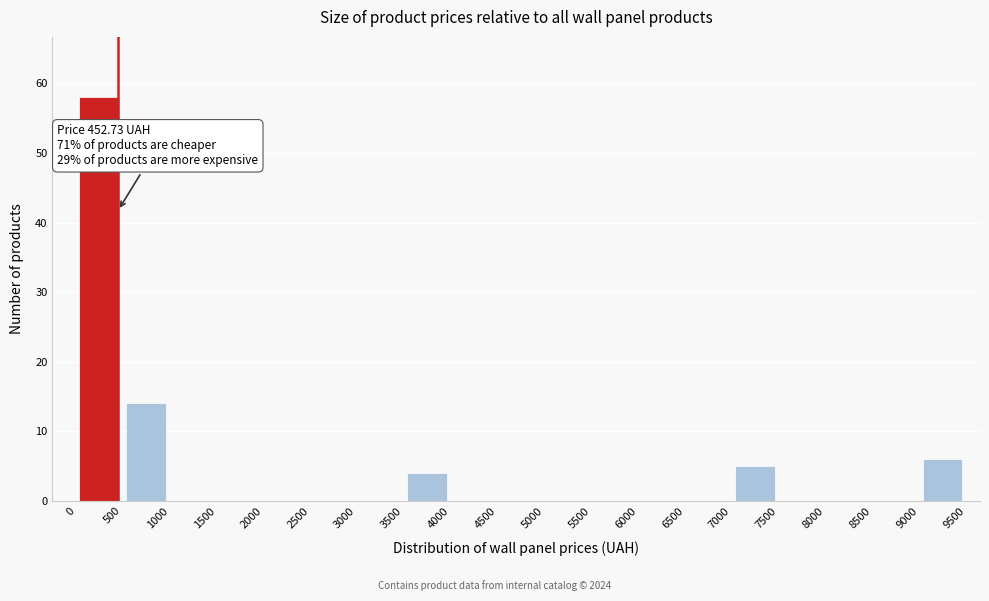

Over which range of the x-axis is the bar tallest?

0 to 500